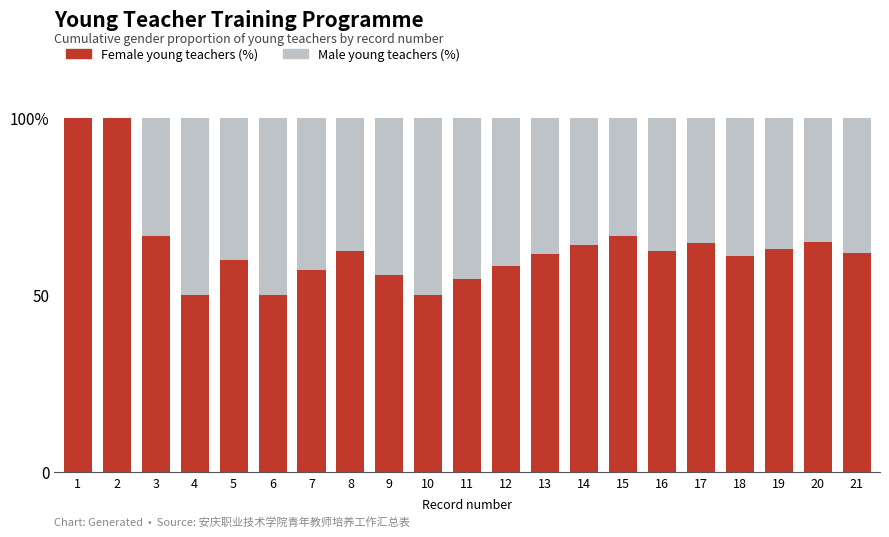

What are all the series names shown in the legend?

Female young teachers (%), Male young teachers (%)